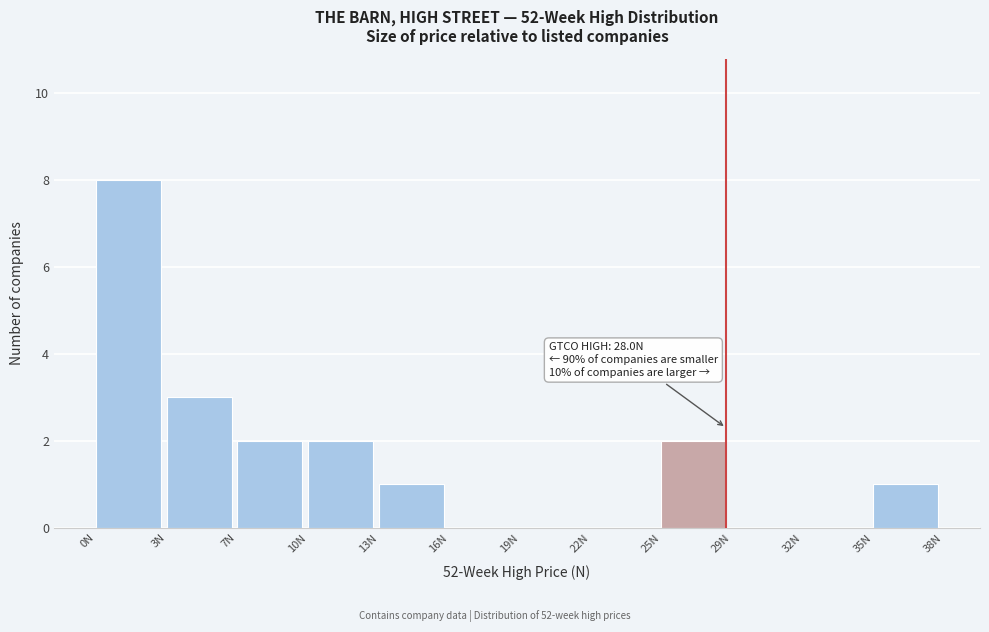

Reading right to left, list all the values displayed in this chart.

35N=1	32N=0	29N=0	25N=2	22N=0	19N=0	16N=0	13N=1	10N=2	7N=2	3N=3	0N=8